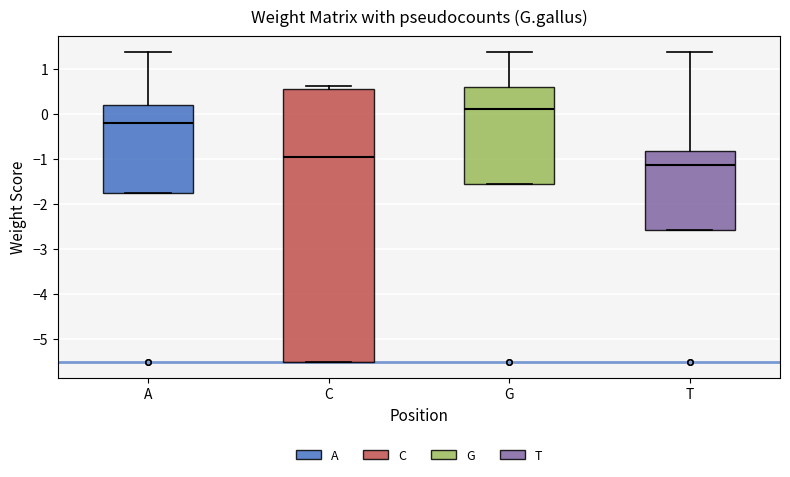

Which box is the tallest, from its lower edge to its upper edge?

C